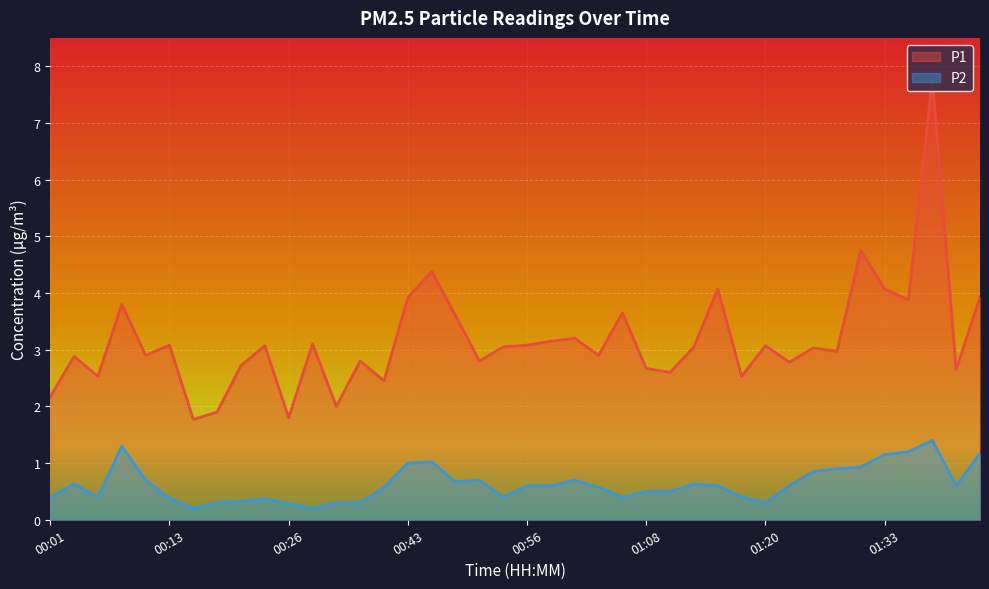

Where is the first local minimum for P2?

00:06